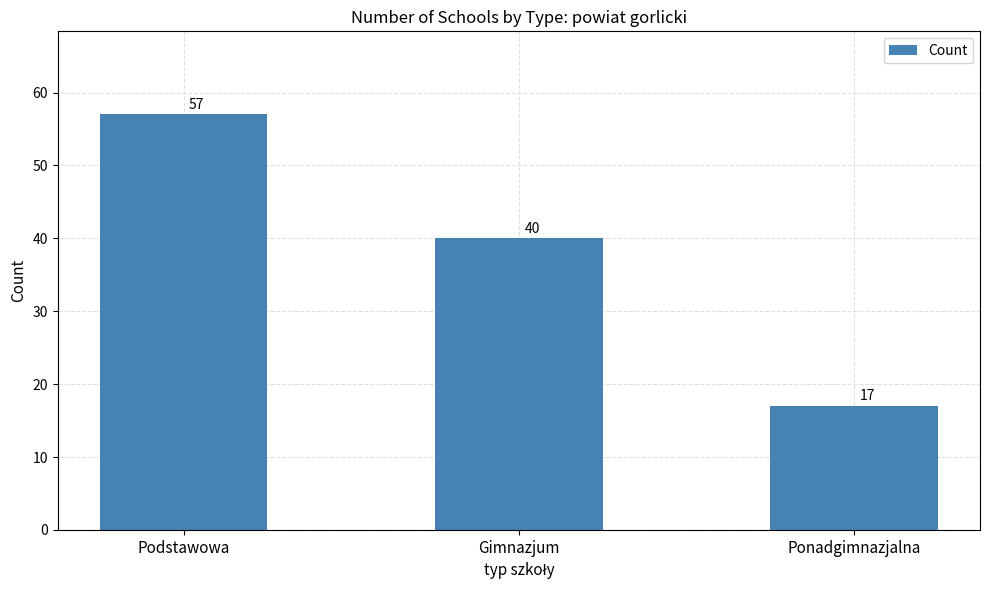

Are the bars grouped side by side (vs. stacked)?

No